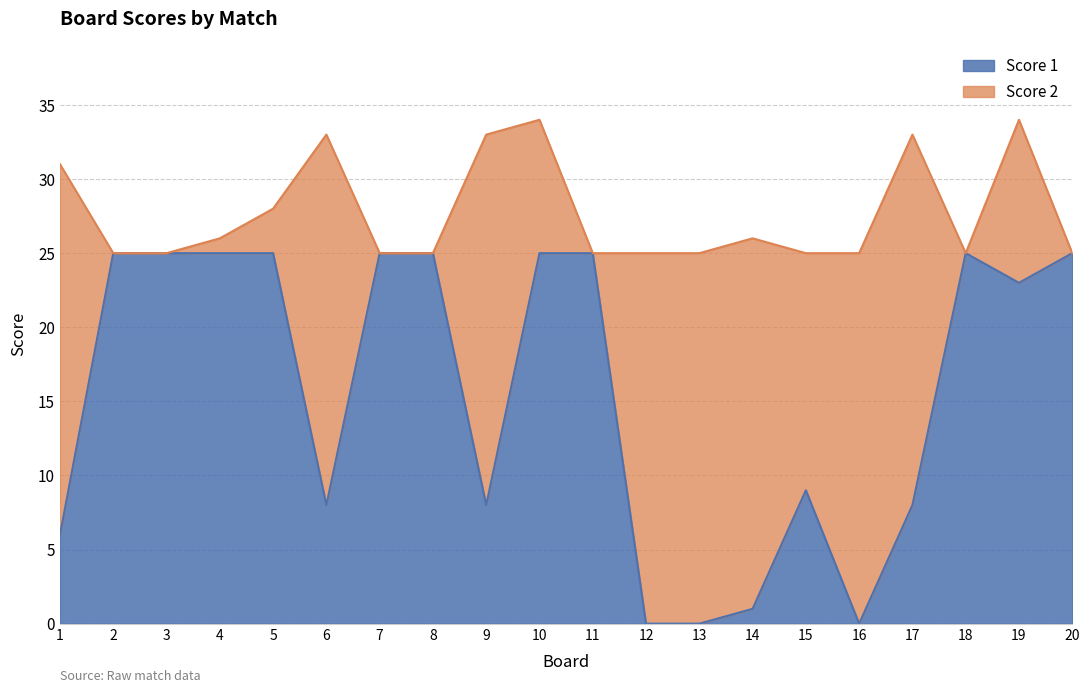

Rank the categories by value from highest to lowest.

2, 3, 4, 5, 7, 8, 10, 11, 18, 20, 19, 15, 6, 9, 17, 1, 14, 12, 13, 16